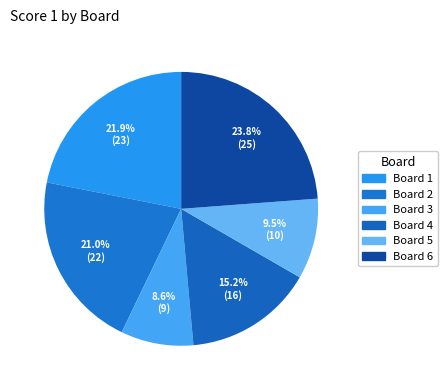

How many segments does this pie chart have?

6